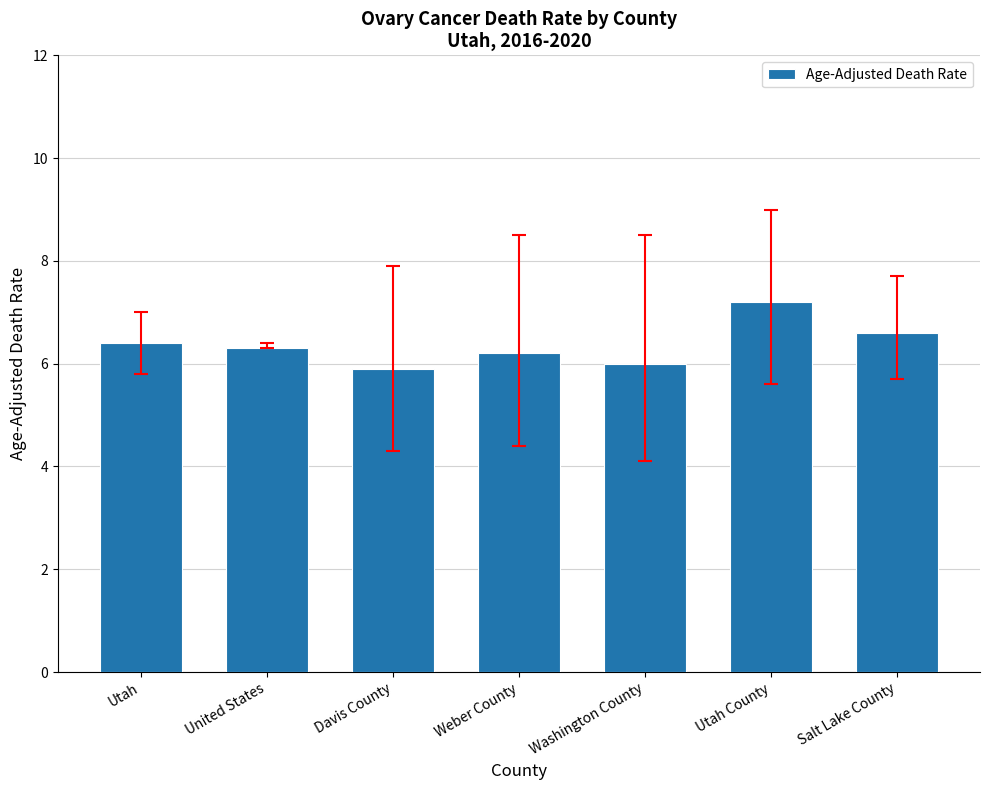

What is the label of the 3rd bar from the left?

Davis County